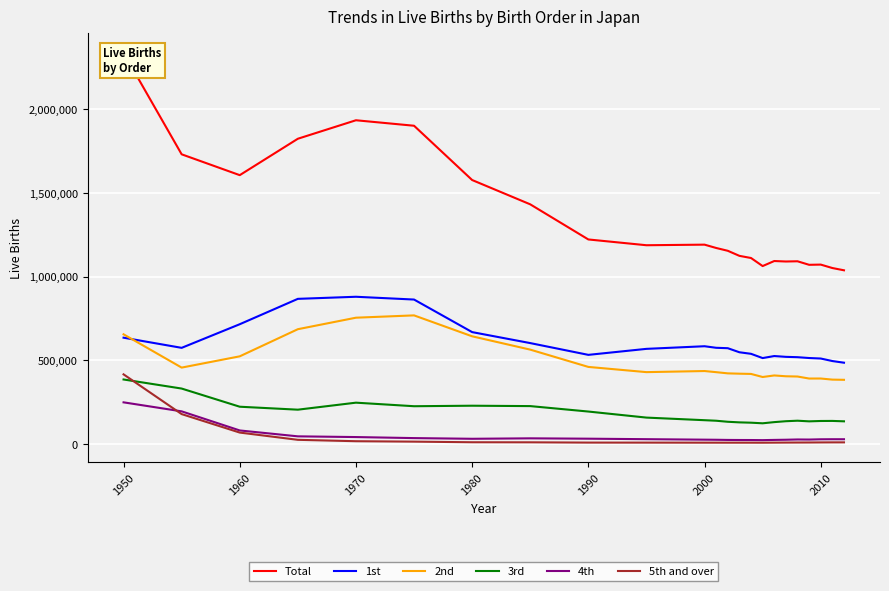

Does the chart display data point markers on the line(s)?

No